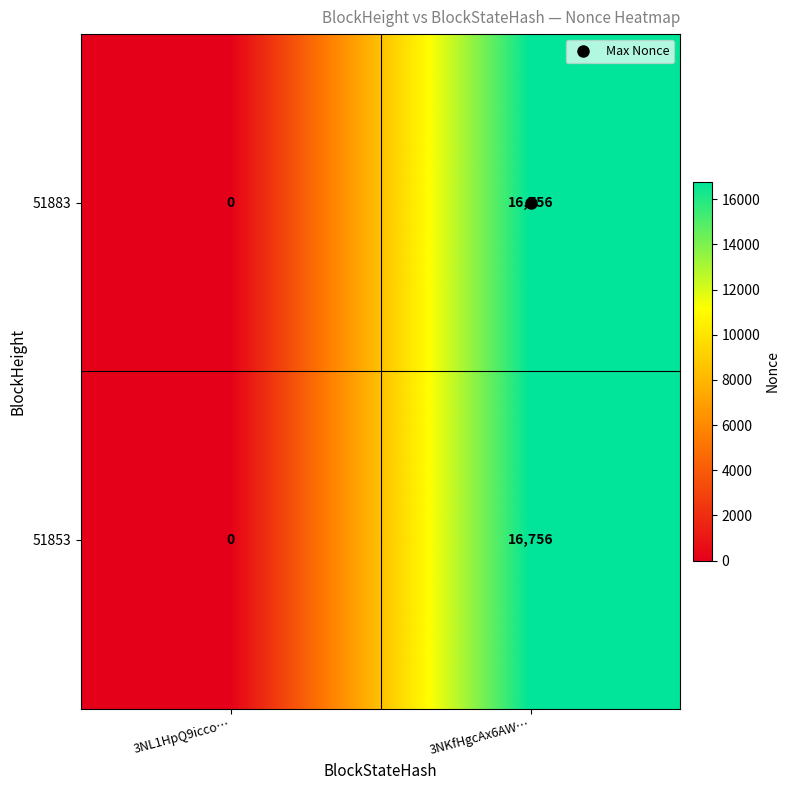

What is the total value across all series at 3NKfHgcAx6AW…?

33512